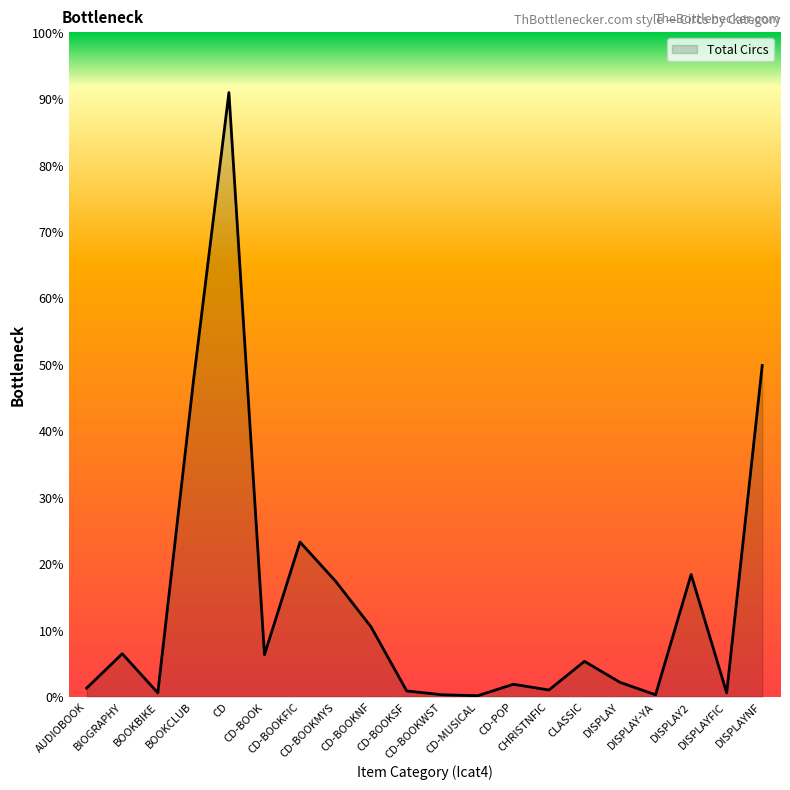

True or false: the data shows 359 at CD.

False